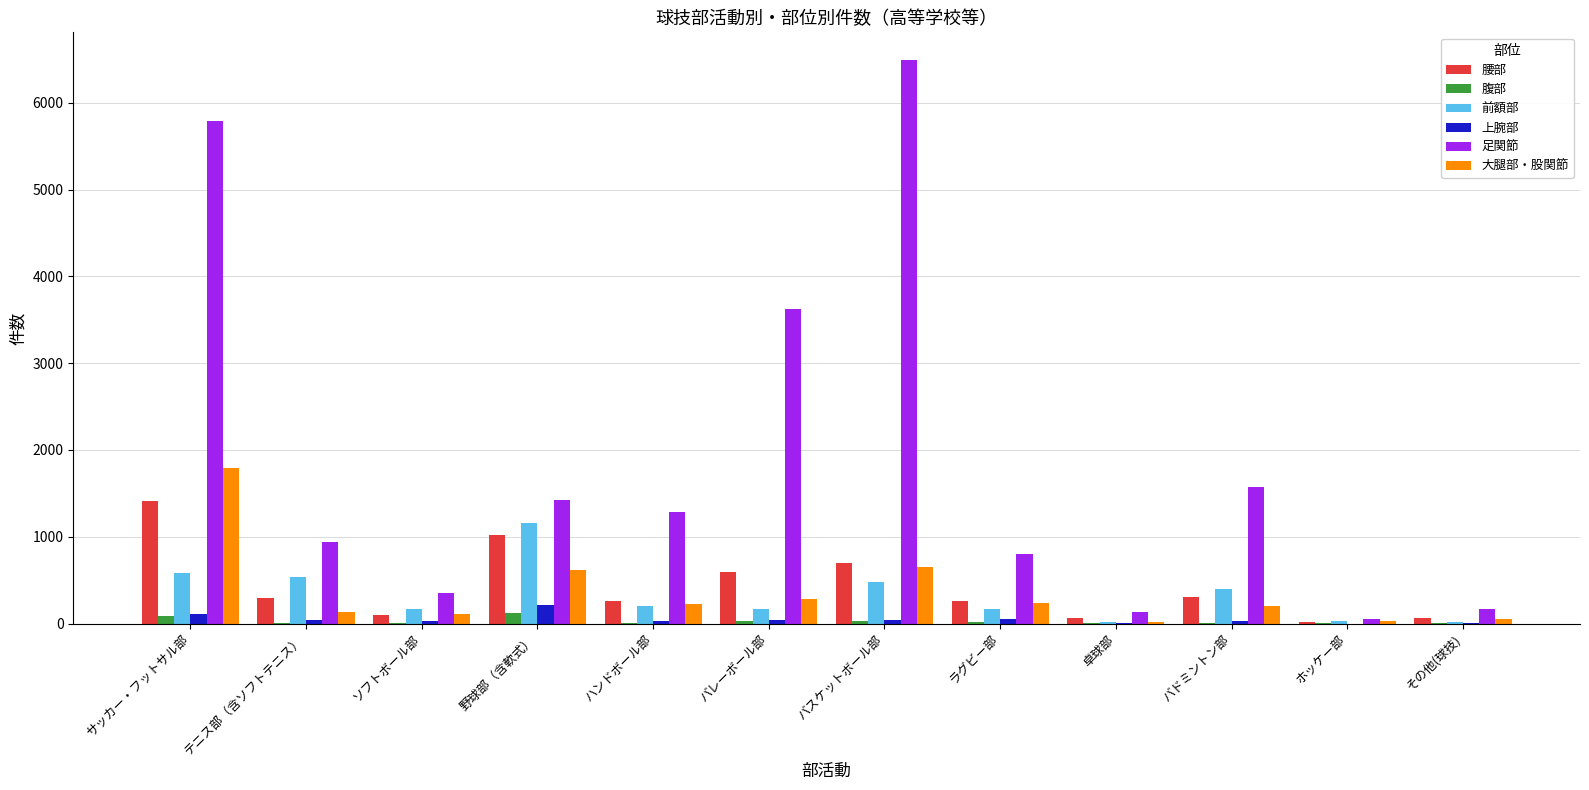

Is the value of 前額部 at ハンドボール部 greater than the value of 腹部 at バスケットボール部?

Yes